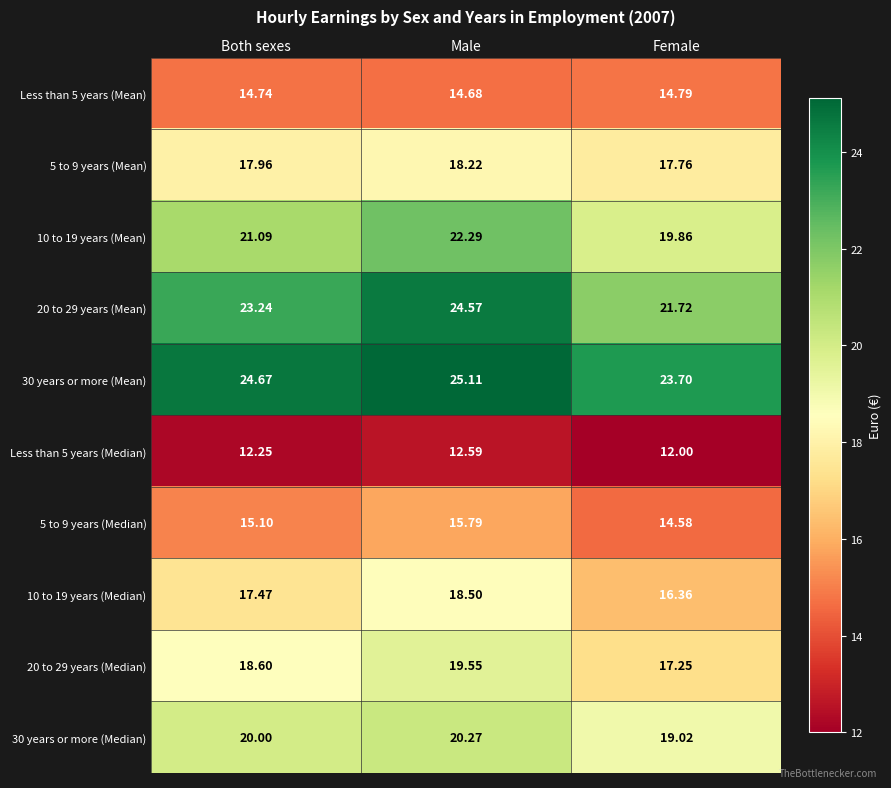

At which label does 10 to 19 years (Median) first exceed 17?

Both sexes